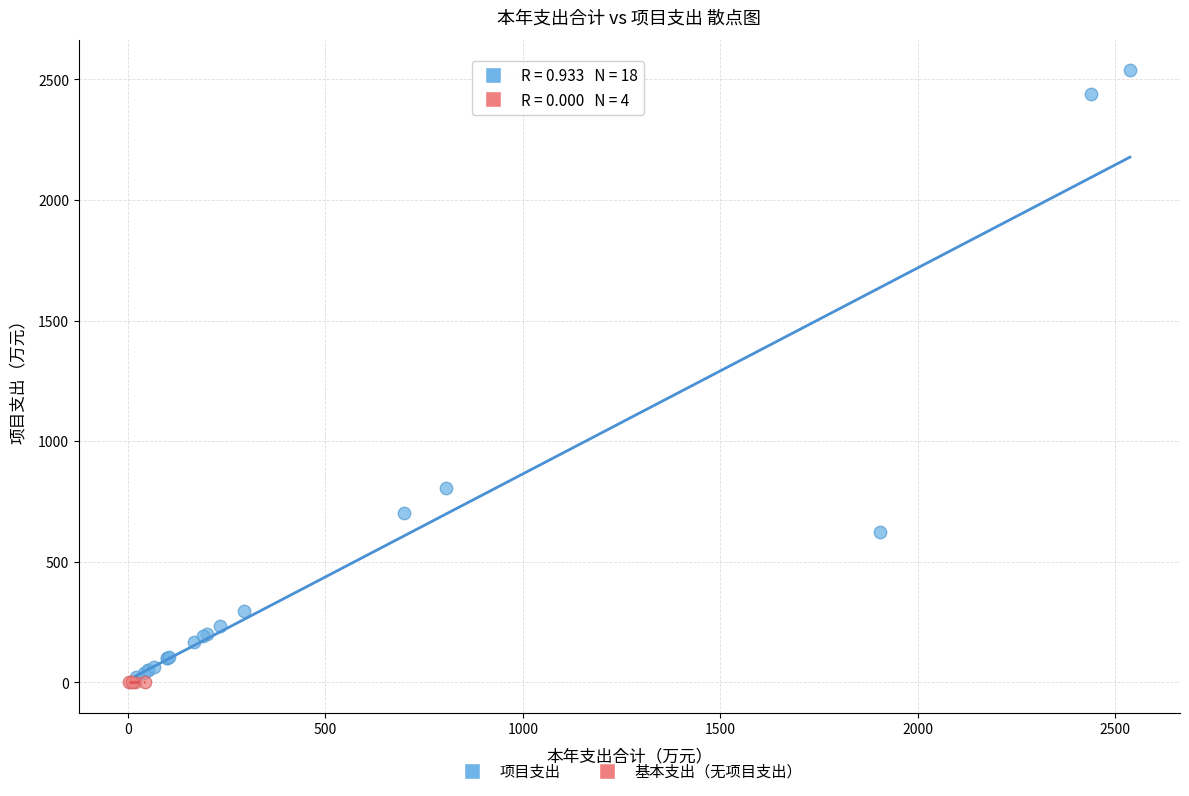

Which series reaches the maximum Y coordinate?

项目支出